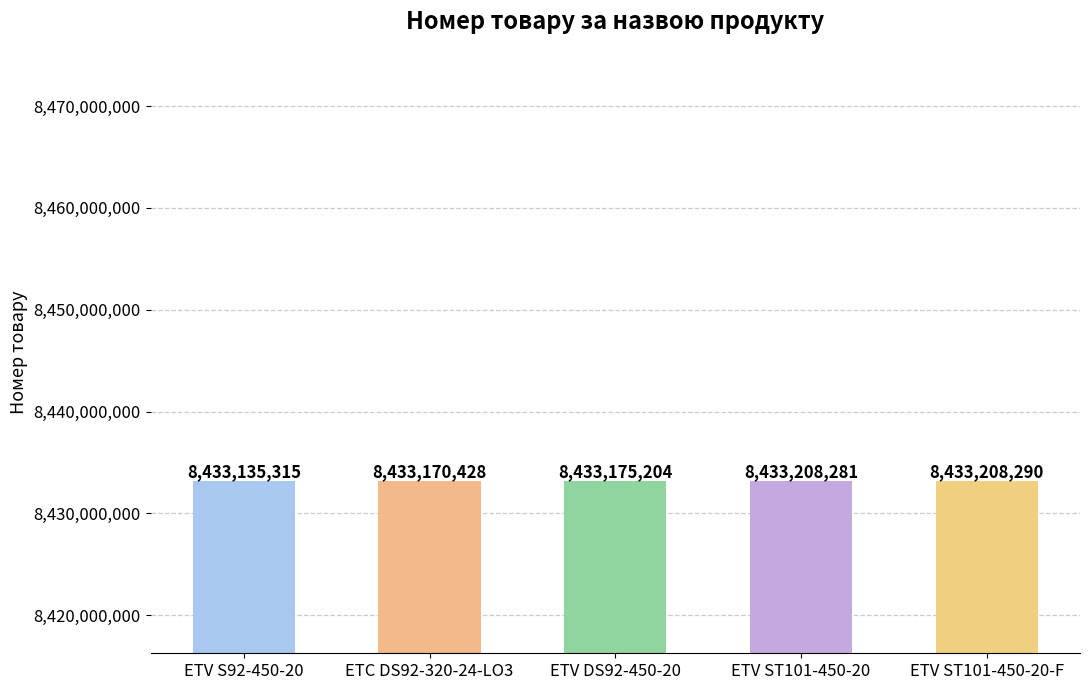

What is the sum of the values at ETV S92-450-20 and ETC DS92-320-24-LO3?

16866305743